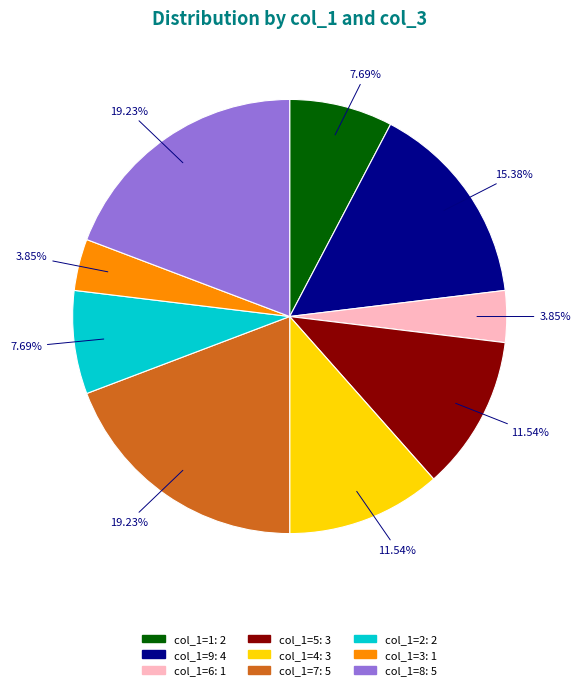

Is there a majority slice in this chart?

No